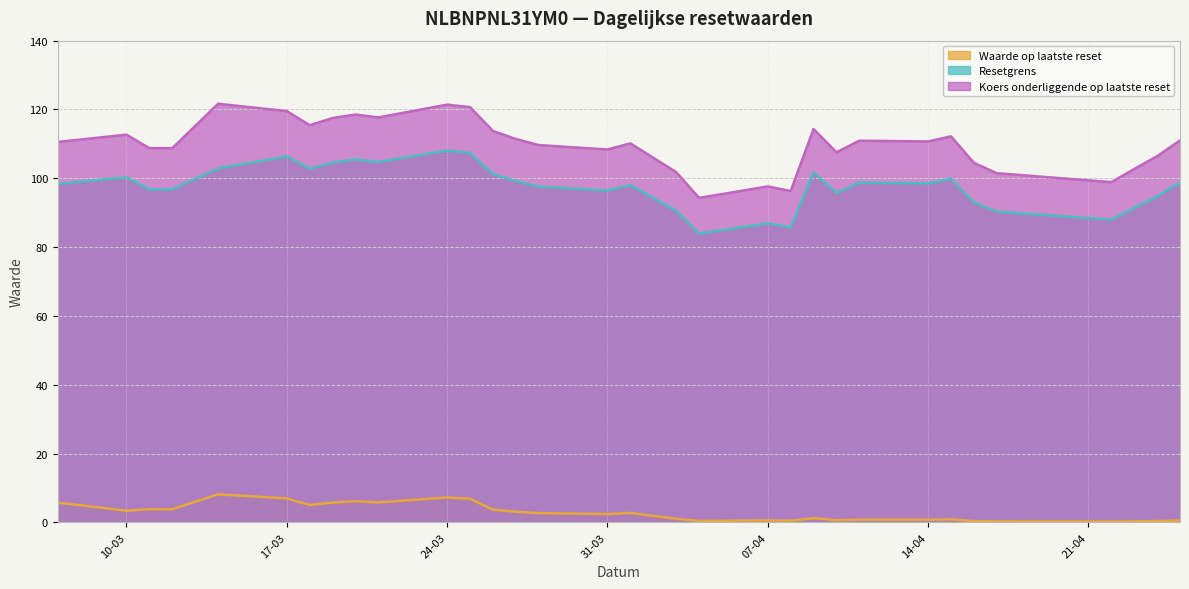

What value does the Resetgrens series have at 2025-04-01?

98.0